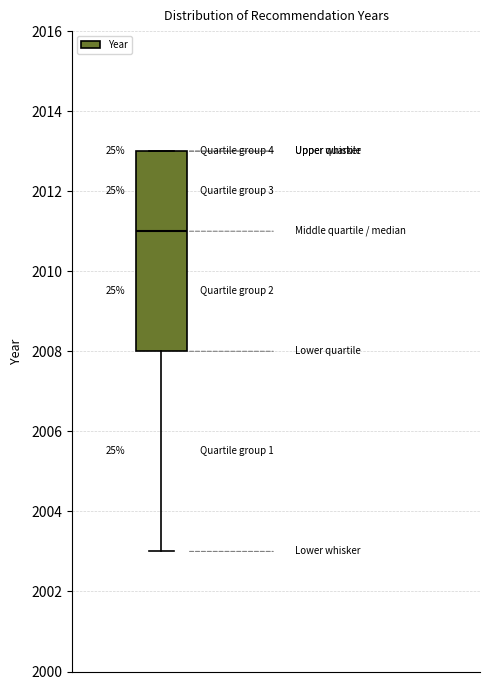

Read this box plot against the y-axis: the position of the median line, the range covered by the box, and the ends of both whiskers. The values are not printed on the chart, so give them approximately, as read against the axis.

median 2011, box 2008 to 2013, whiskers 2003 to 2013